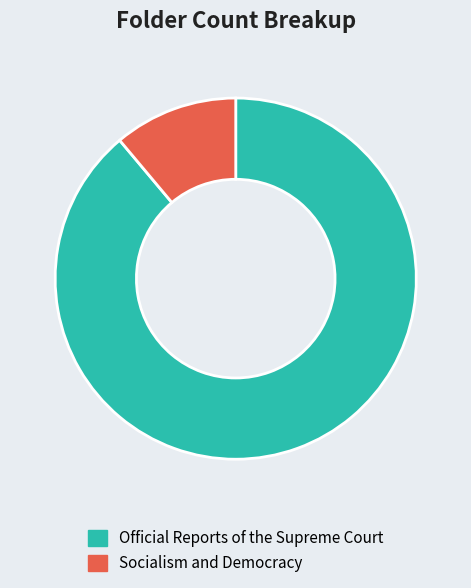

Rank the categories by value from highest to lowest.

Official Reports of the Supreme Court, Socialism and Democracy